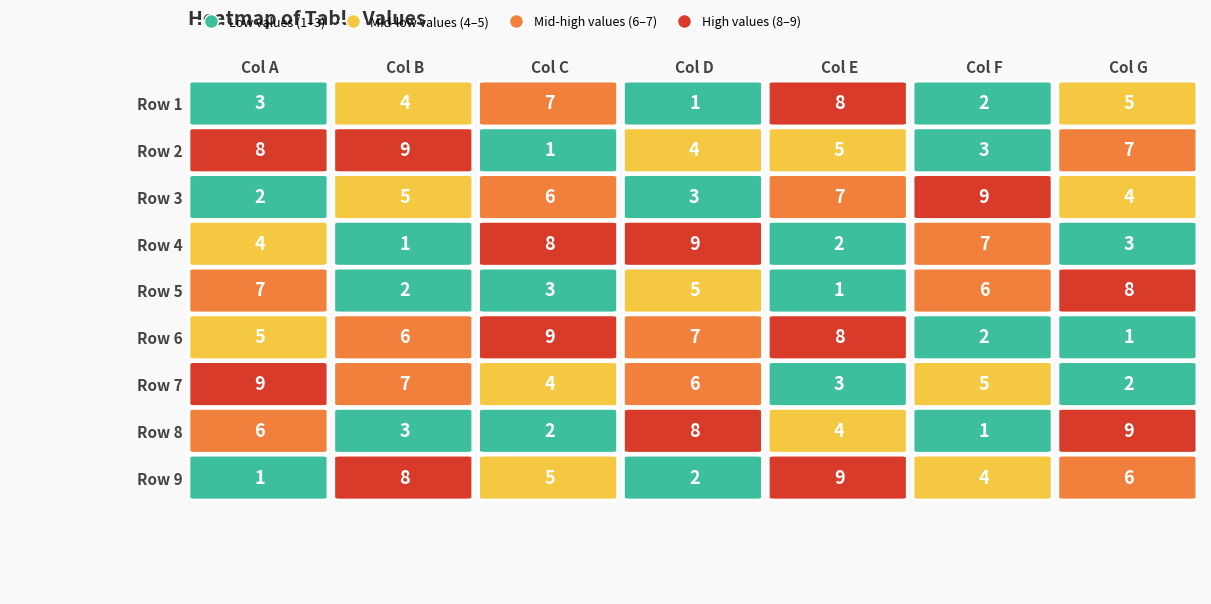

How many data points in R6 are above 6?

3